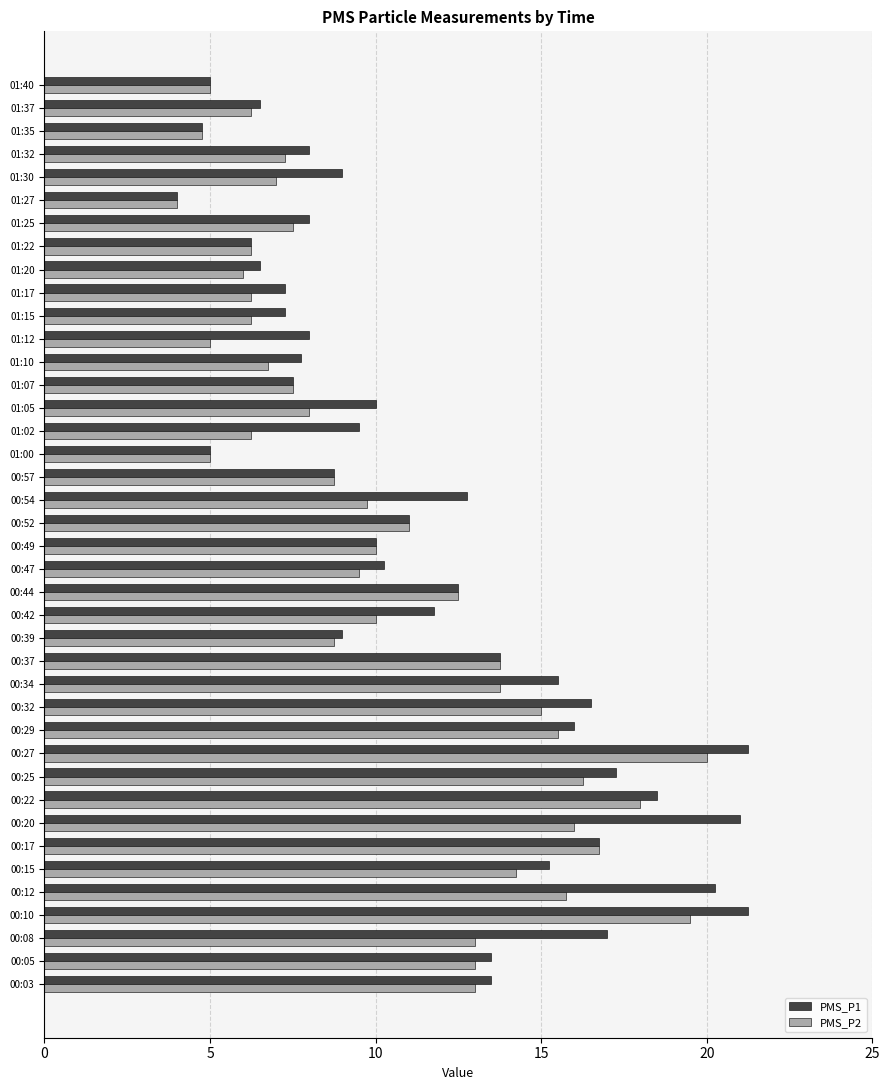

What is the sum of the PMS_P1 values at 00:08 and 00:32?

33.5